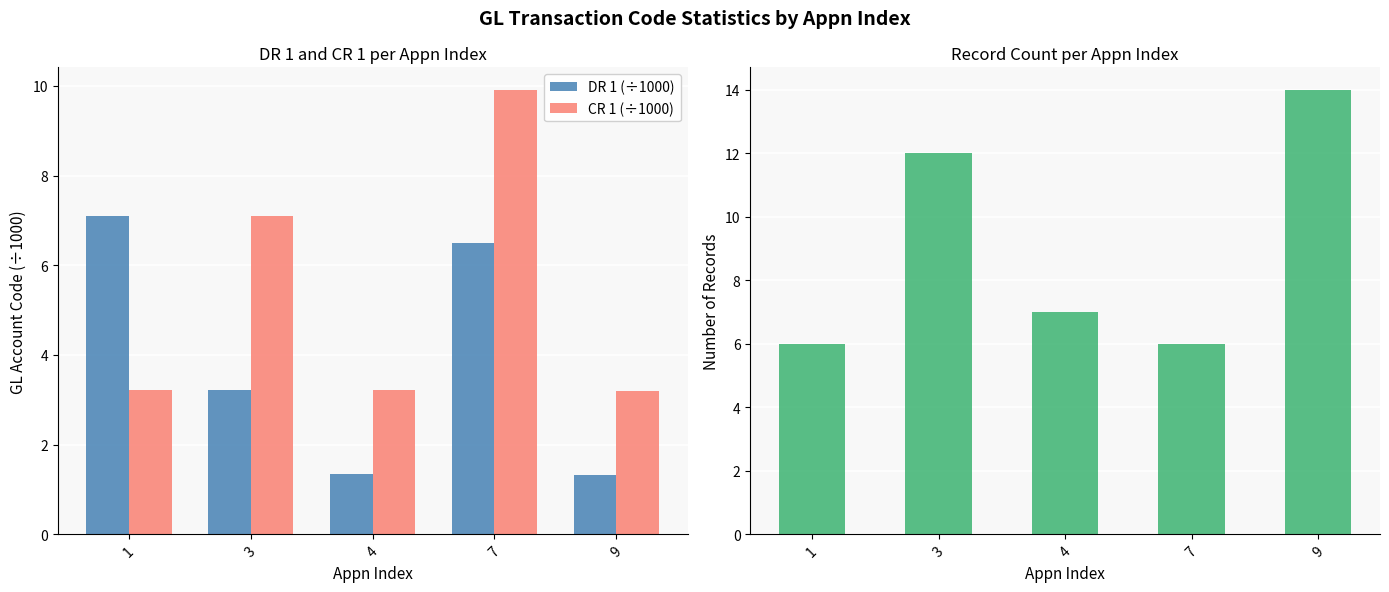

Reading right to left, transcribe all the data shown in this chart.

DR 1 (÷1000): 1.3	6.5	1.4	3.2	7.1
CR 1 (÷1000): 3.2	9.9	3.2	7.1	3.2
Record Count: 14.0	6.0	7.0	12.0	6.0